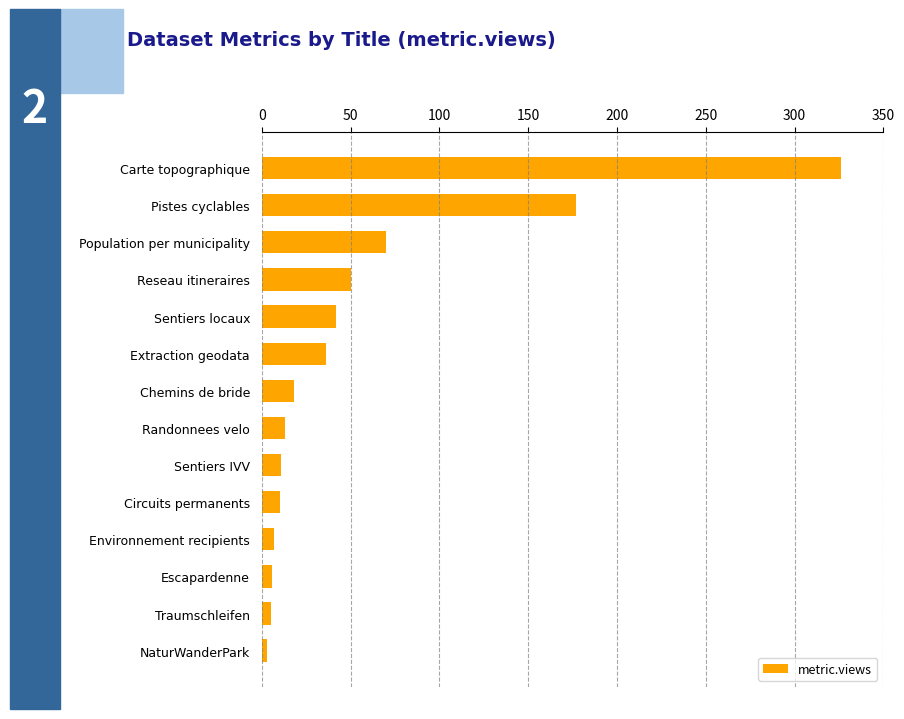

What is the sum of all values?

774